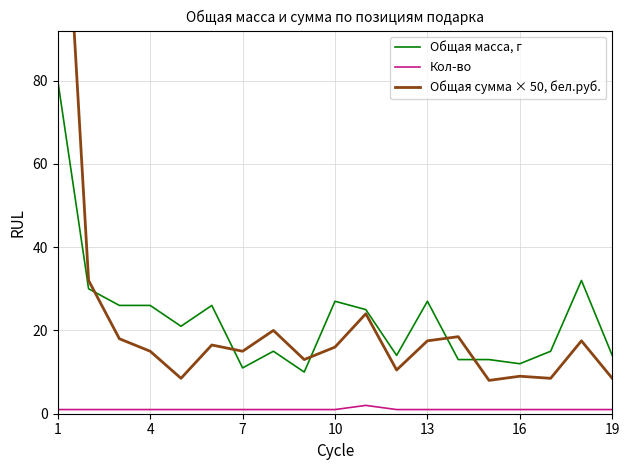

In Общая сумма × 50, бел.руб., how many points are lower than both neighbors (excluding endpoints)?

6